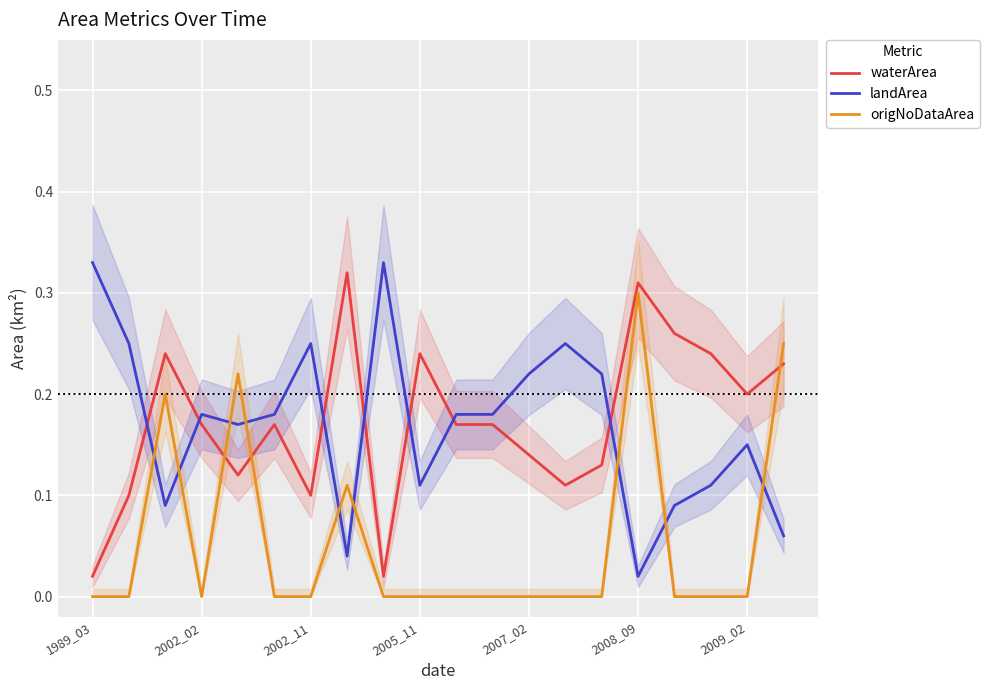

The value of origNoDataArea at 1989_03 is -0.2. True or false?

False